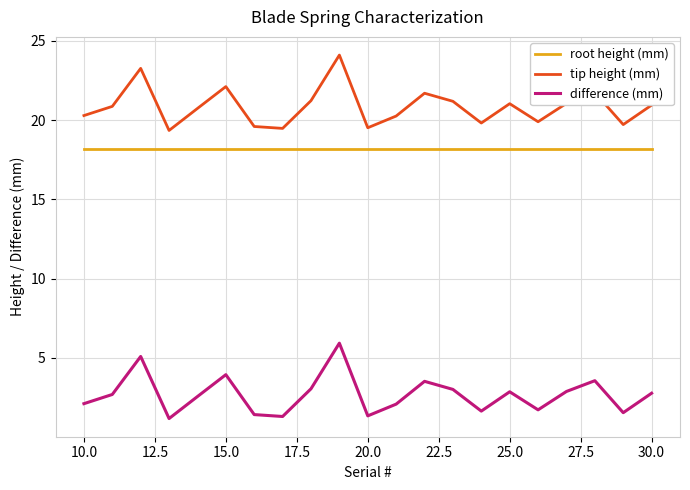

True or false: difference (mm) and root height (mm) cross at least once.

False